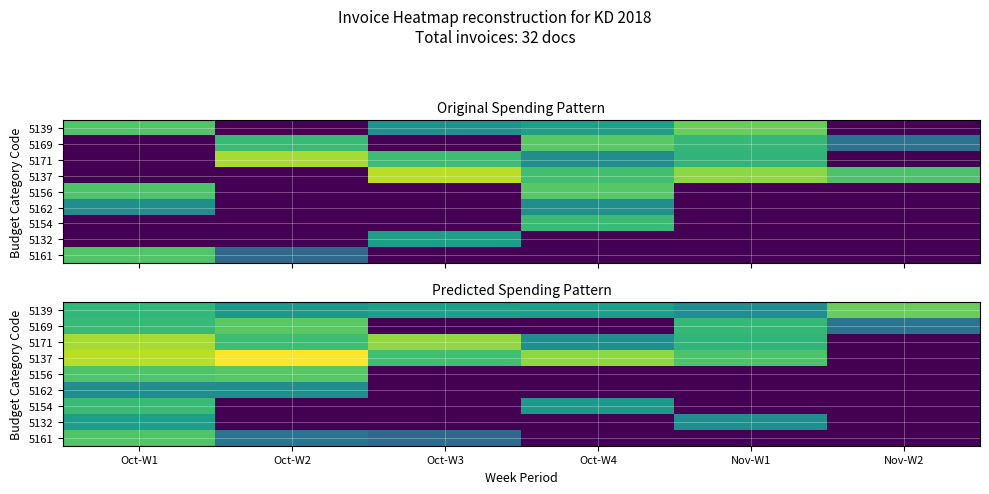

Which series has the largest range (max minus min)?

5137